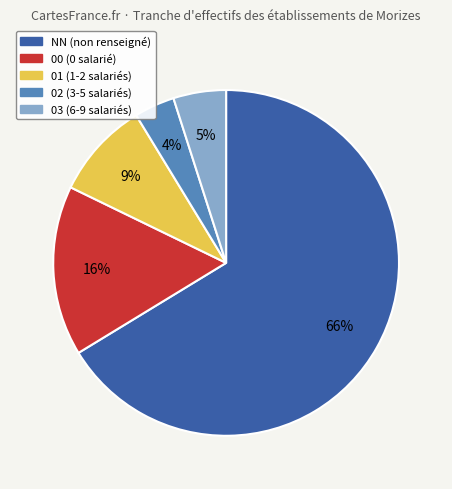

To the nearest percent, what portion does 01 represent?

9%